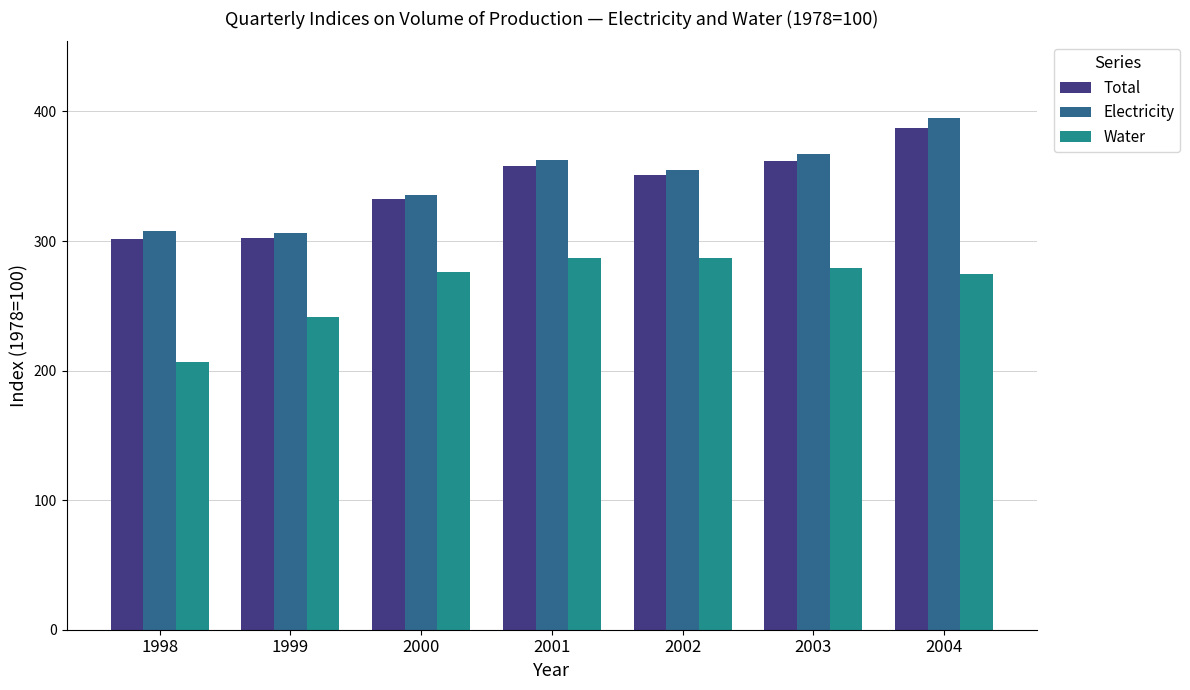

The Water series shows 274.3 at 2004. True or false?

True